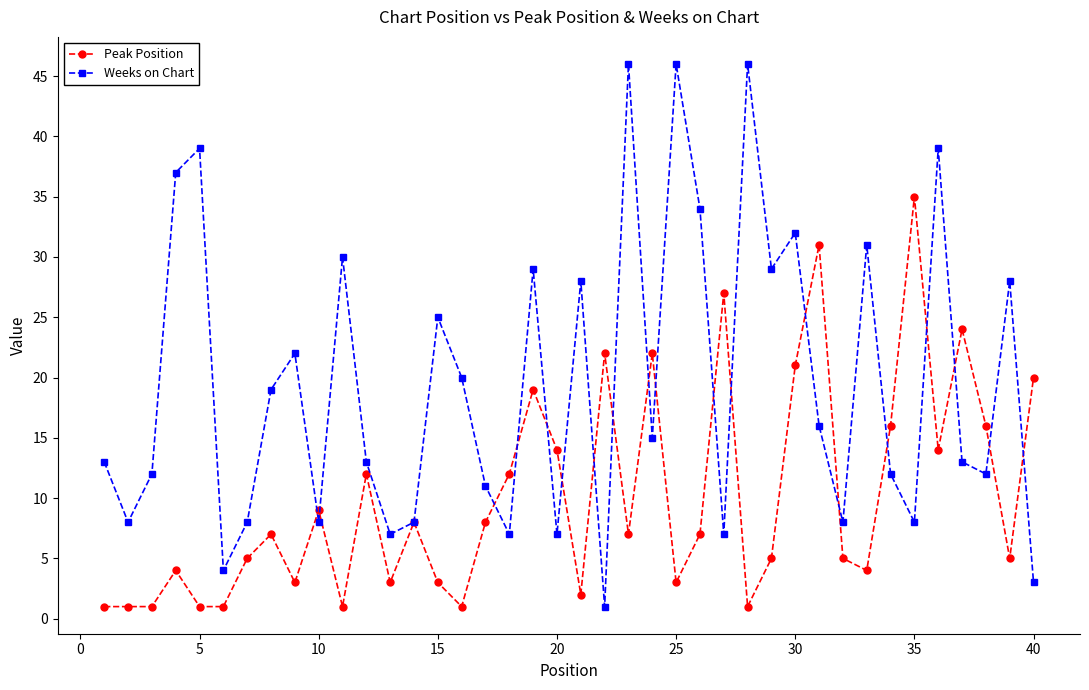

How many distinct data groups are displayed?

2